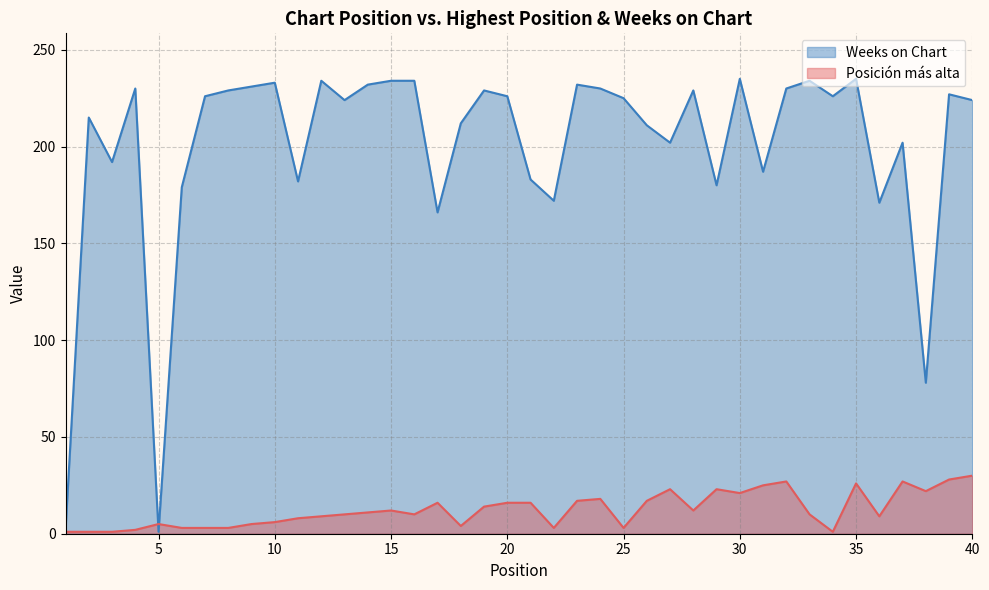

What are all the series names shown in the legend?

Weeks on Chart, Posición más alta